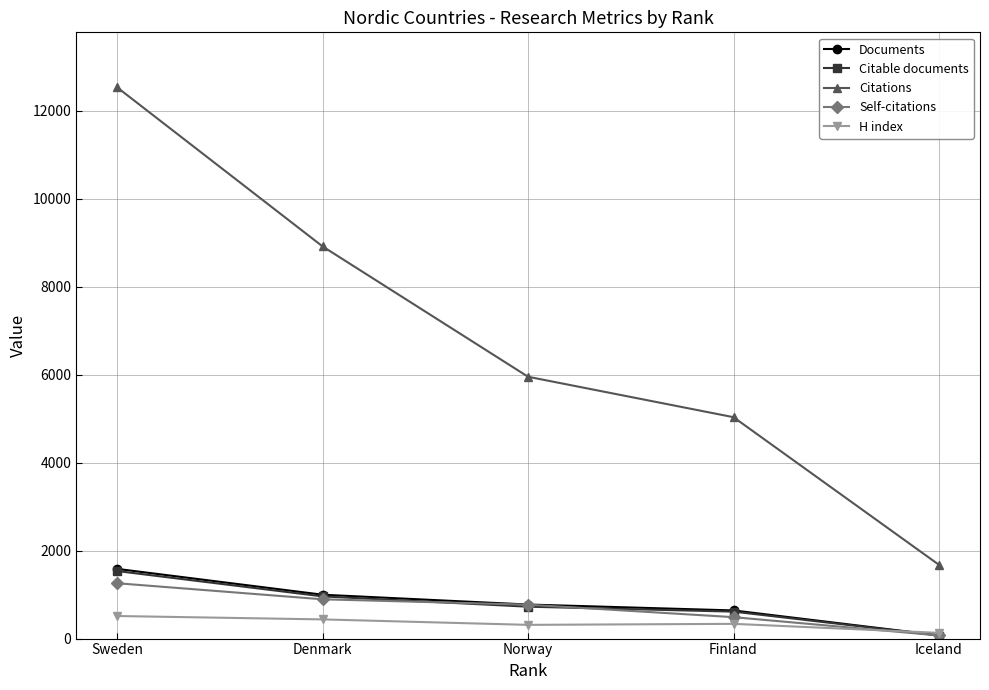

What value does the Documents series have at Norway?

774